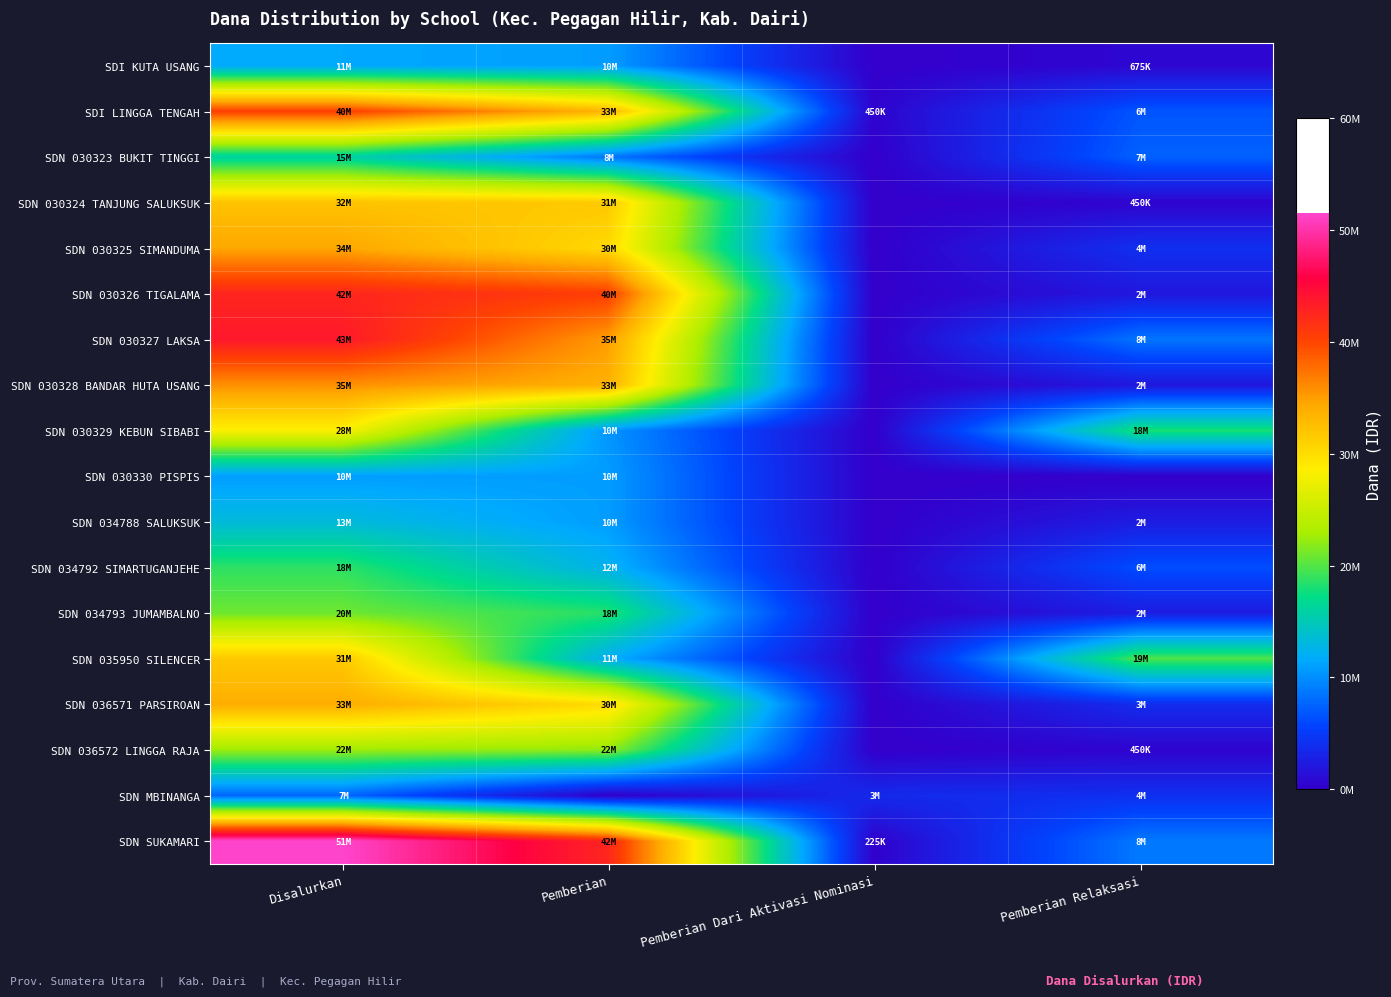

Which series has the largest total across all categories?

SDN SUKAMARI